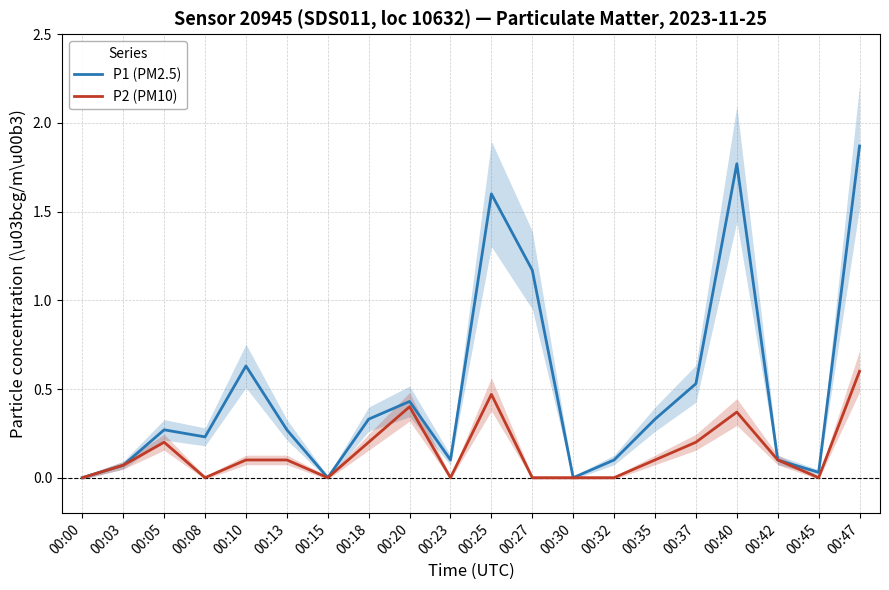

Reading left to right, what are all the values shown in this chart?

P1 (PM2.5): 00:00=0.0	00:03=0.1	00:05=0.3	00:08=0.2	00:10=0.6	00:13=0.3	00:15=0.0	00:18=0.3	00:20=0.4	00:23=0.1	00:25=1.6	00:27=1.2	00:30=0.0	00:32=0.1	00:35=0.3	00:37=0.5	00:40=1.8	00:42=0.1	00:45=0.0	00:47=1.9
P2 (PM10): 00:00=0.0	00:03=0.1	00:05=0.2	00:08=0.0	00:10=0.1	00:13=0.1	00:15=0.0	00:18=0.2	00:20=0.4	00:23=0.0	00:25=0.5	00:27=0.0	00:30=0.0	00:32=0.0	00:35=0.1	00:37=0.2	00:40=0.4	00:42=0.1	00:45=0.0	00:47=0.6